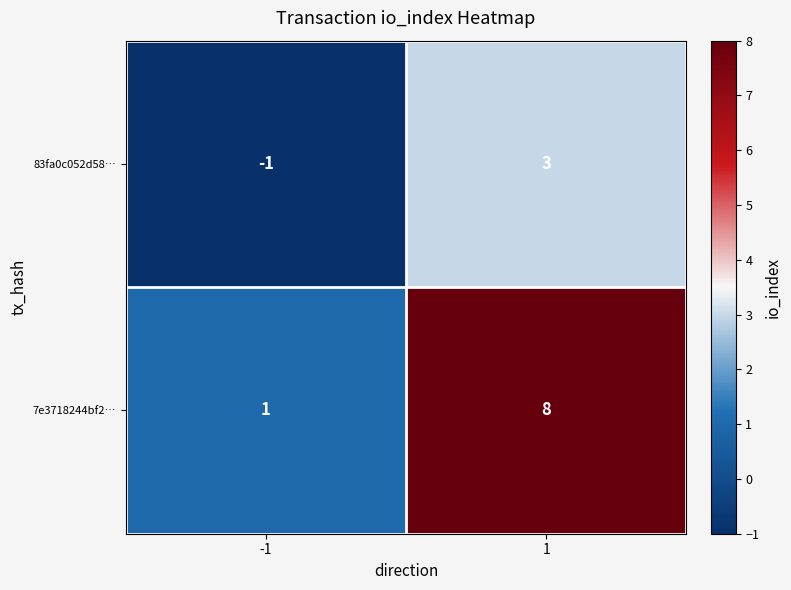

How many data points in 83fa0c052d58… are less than 3?

1